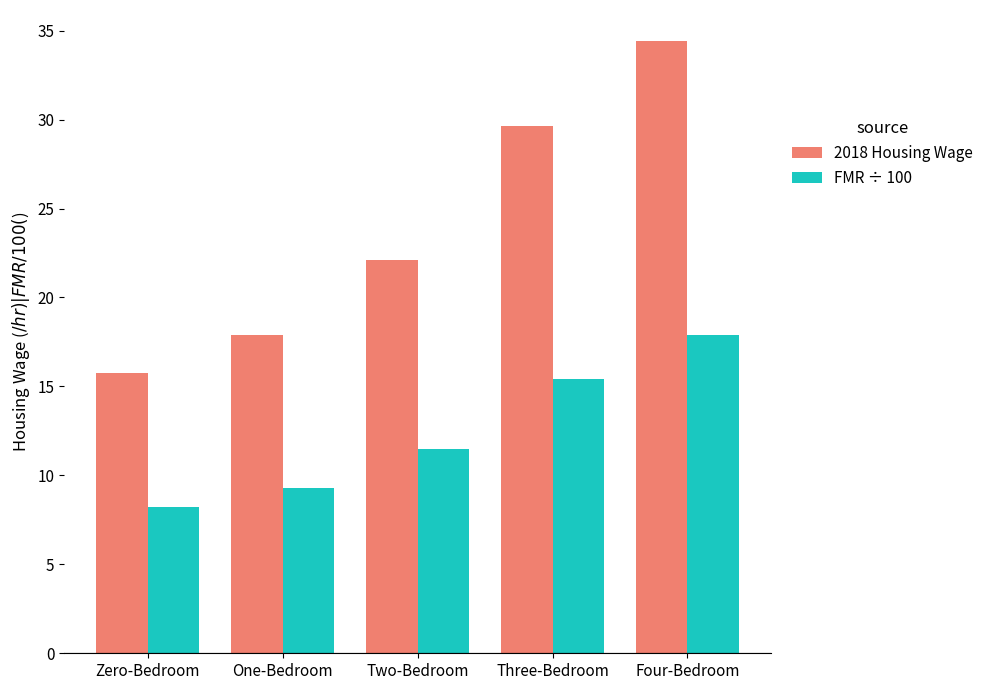

Are the bars horizontal?

No